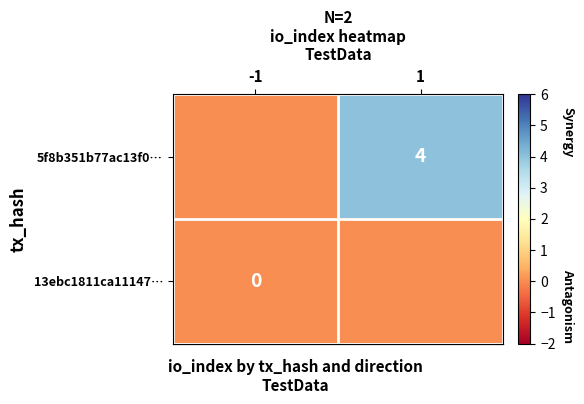

What is the average value of the row_1 series?

2